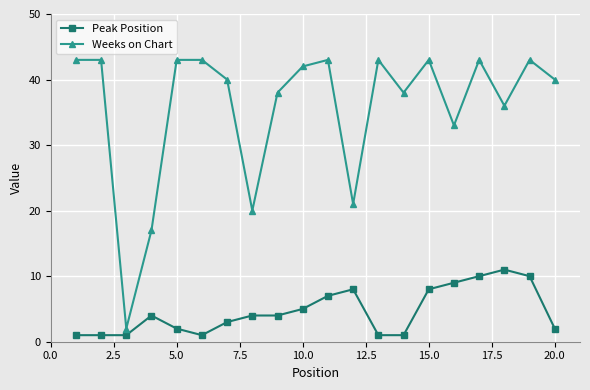

Does the chart display data point markers on the line(s)?

Yes